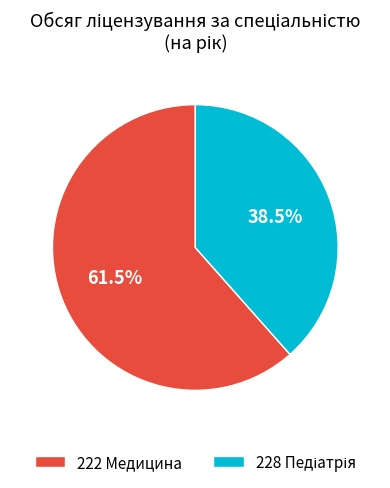

What is the largest slice in the pie chart?

222 Медицина